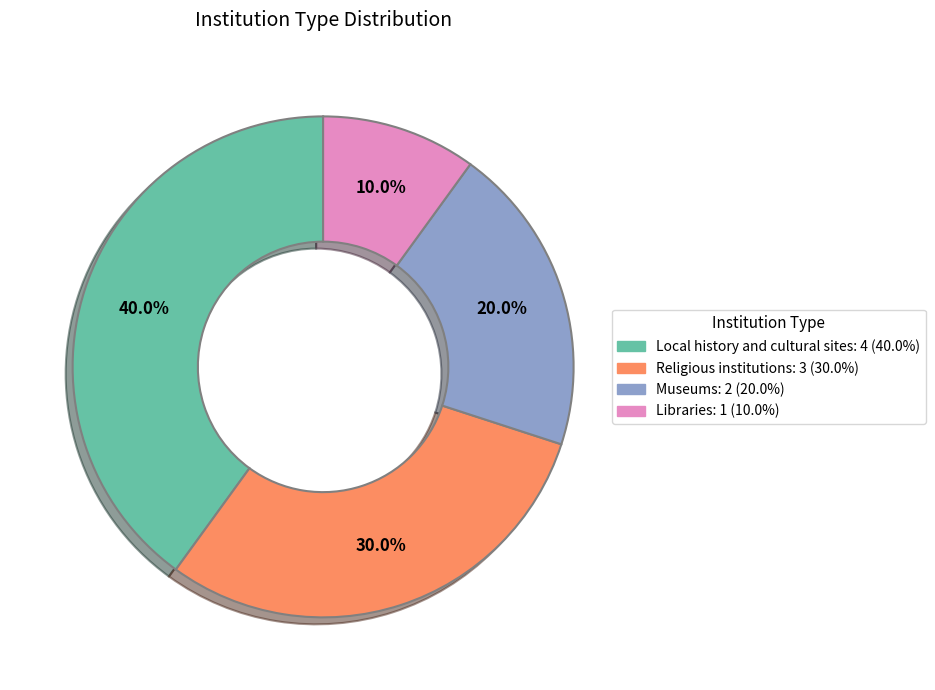

How many segments does this pie chart have?

4